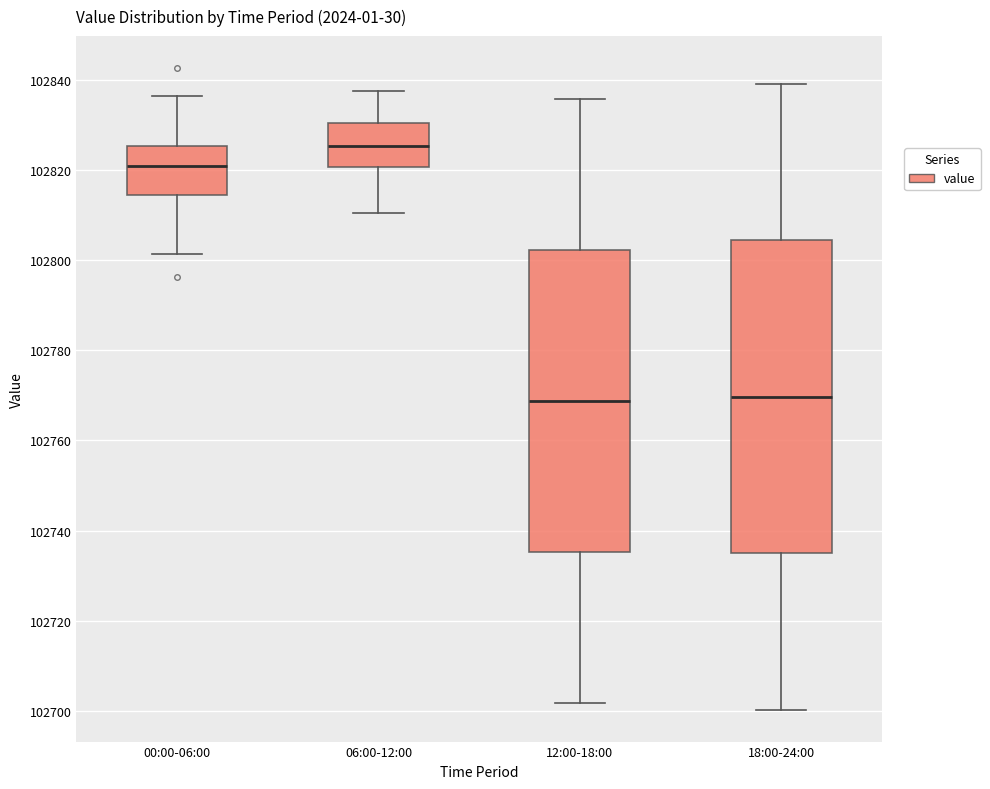

Reading left to right, transcribe this box plot: for each box, give where its median line is, the range the box spans, and where its two whiskers end, as read against the y-axis. The values are not printed on the chart, so give them approximately, as read against the axis.

00:00-06:00: median 102820, box 102814 to 102826, whiskers 102802 to 102836
06:00-12:00: median 102826, box 102820 to 102830, whiskers 102810 to 102838
12:00-18:00: median 102768, box 102736 to 102802, whiskers 102702 to 102836
18:00-24:00: median 102770, box 102734 to 102804, whiskers 102700 to 102840